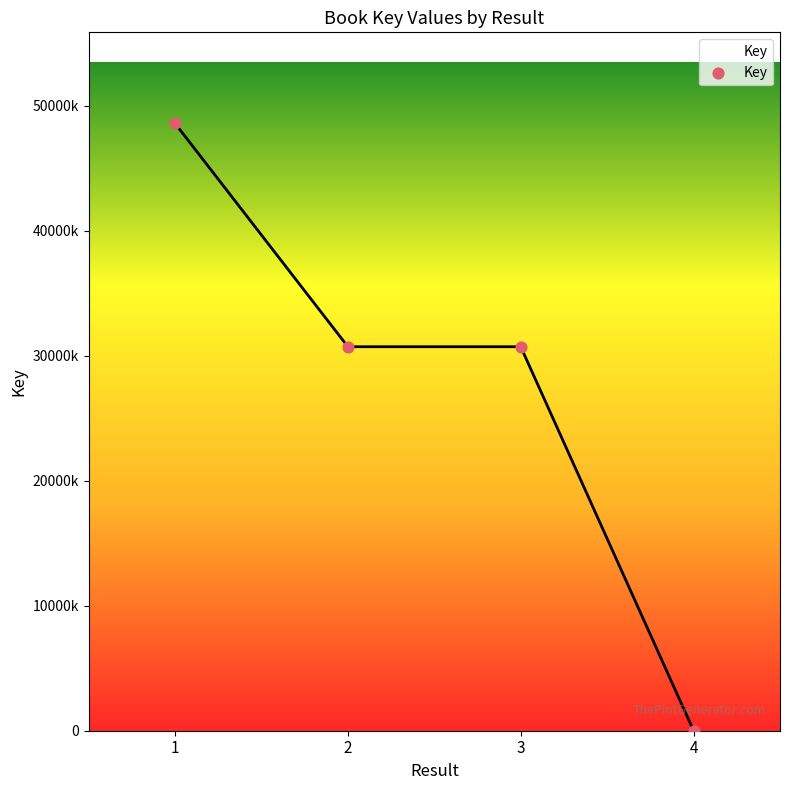

Is this an area chart (filled region under the line)?

Yes